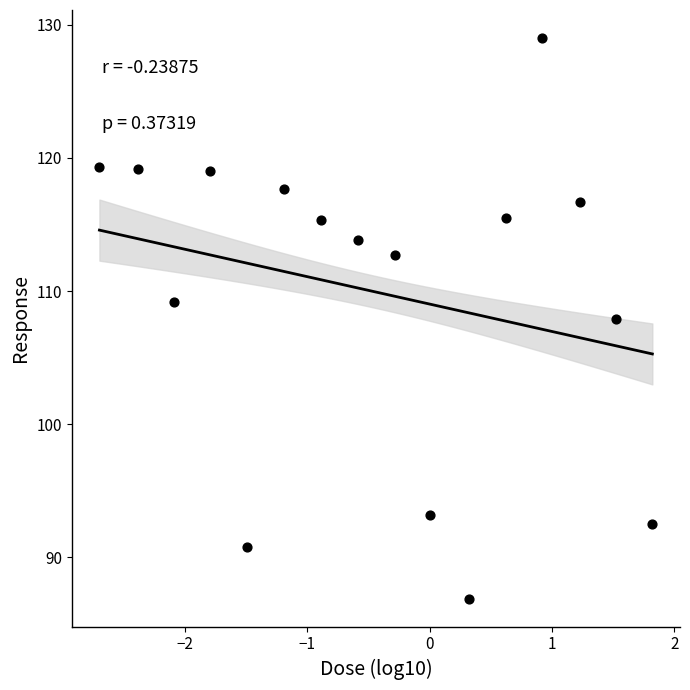

What Y value in the scatter plot is closest to 107?

107.9